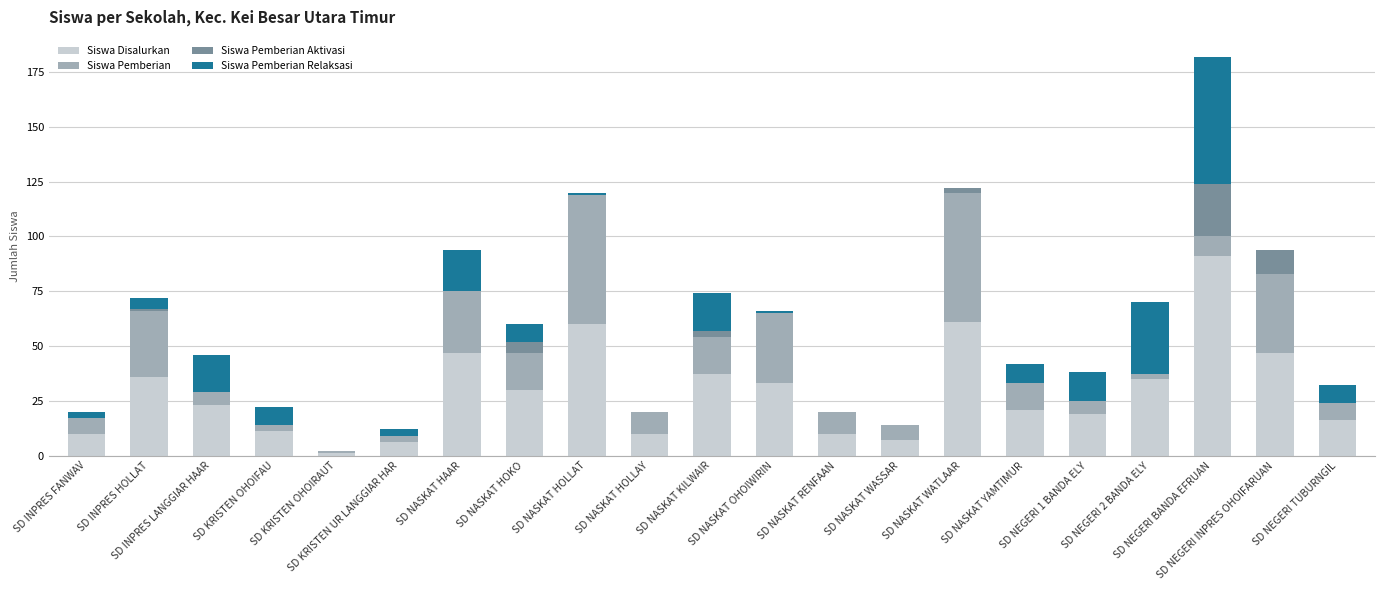

Count the number of categories in the chart.

21